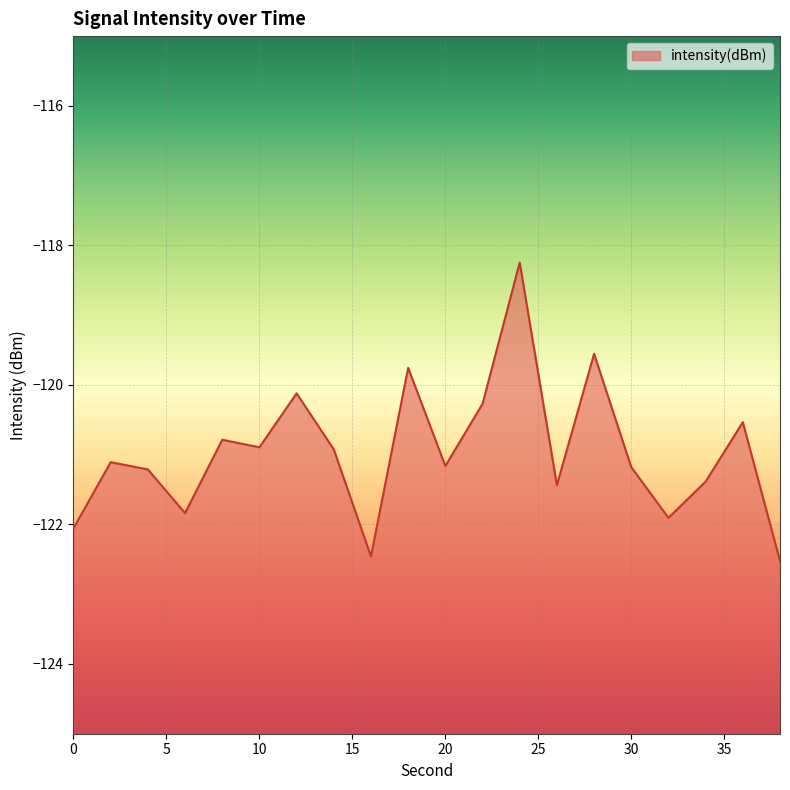

Count the number of values greater than -121.

9